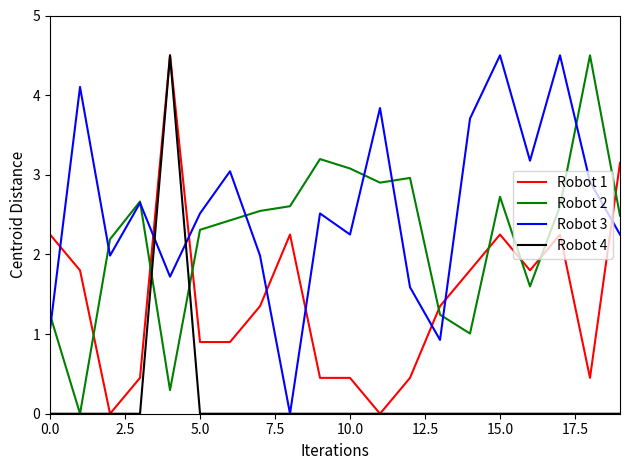

What is the maximum value shown in the chart?

4.5